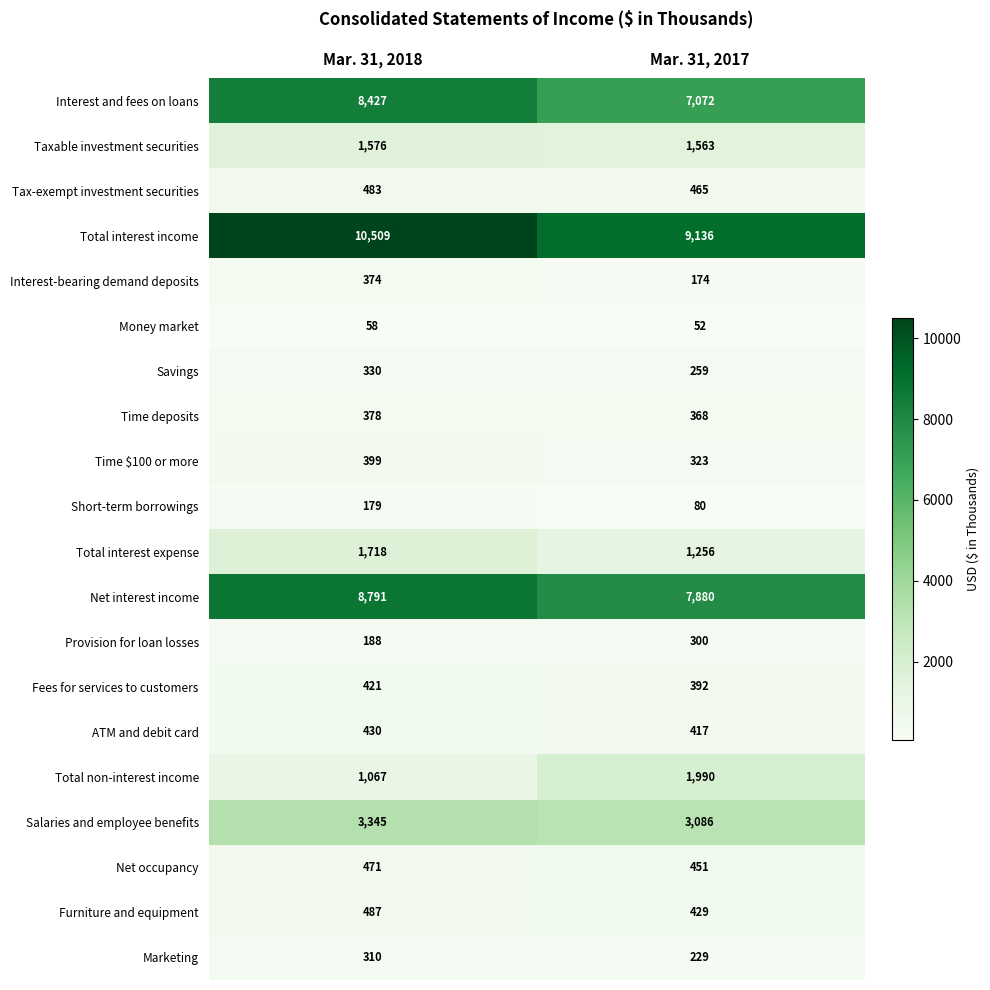

The Time deposits series shows 227 at Mar. 31, 2018. True or false?

False